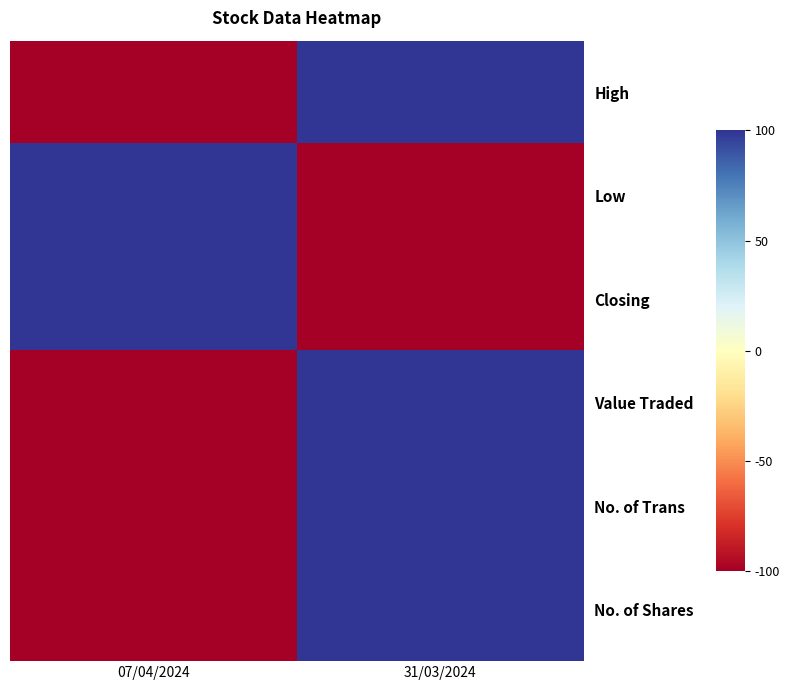

What is the spread (max minus min) of values at 07/04/2024?

200